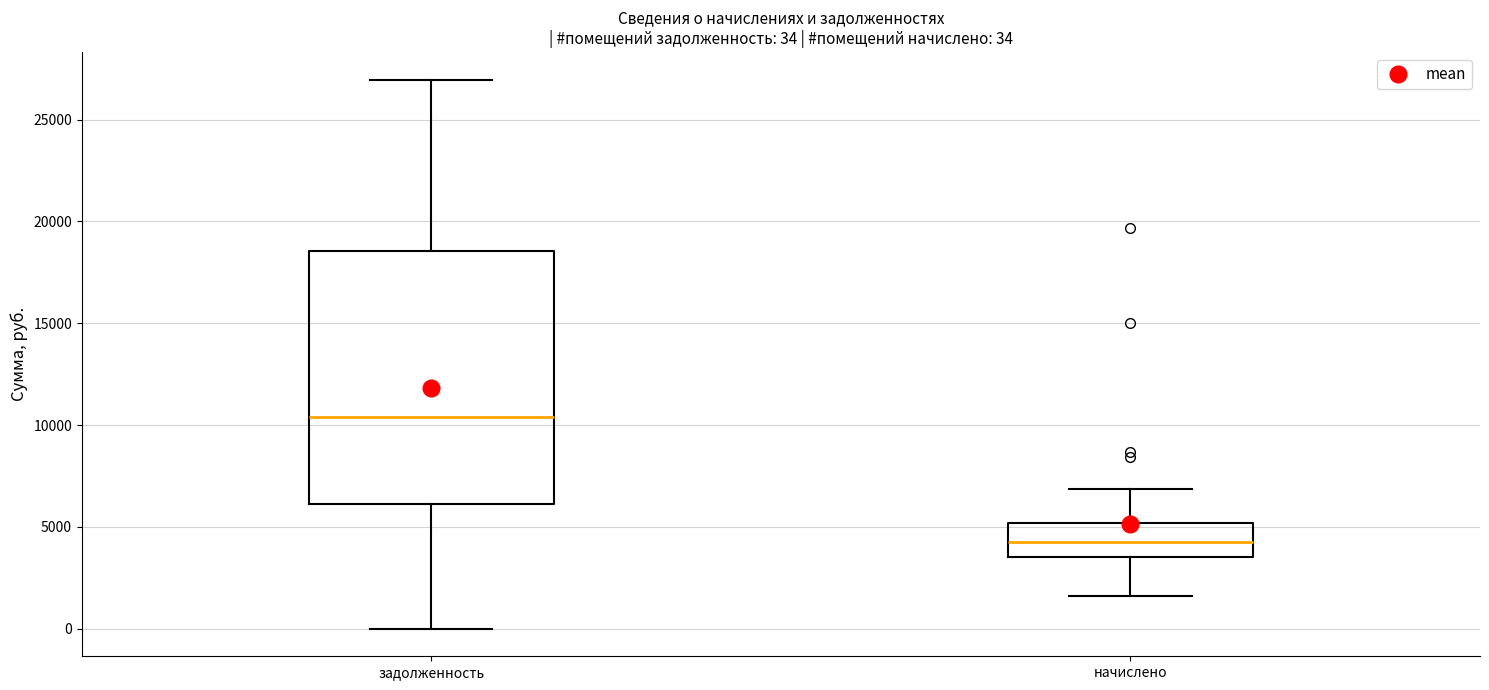

Which box's median line is the highest?

задолженность